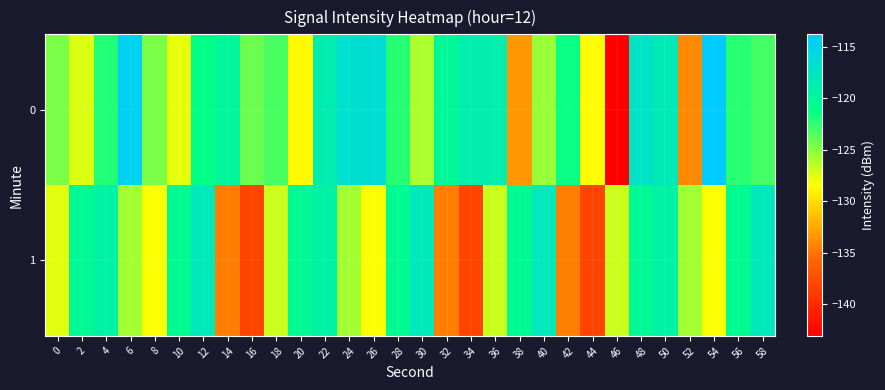

Between 8 and 30, which series saw the biggest shift?

1